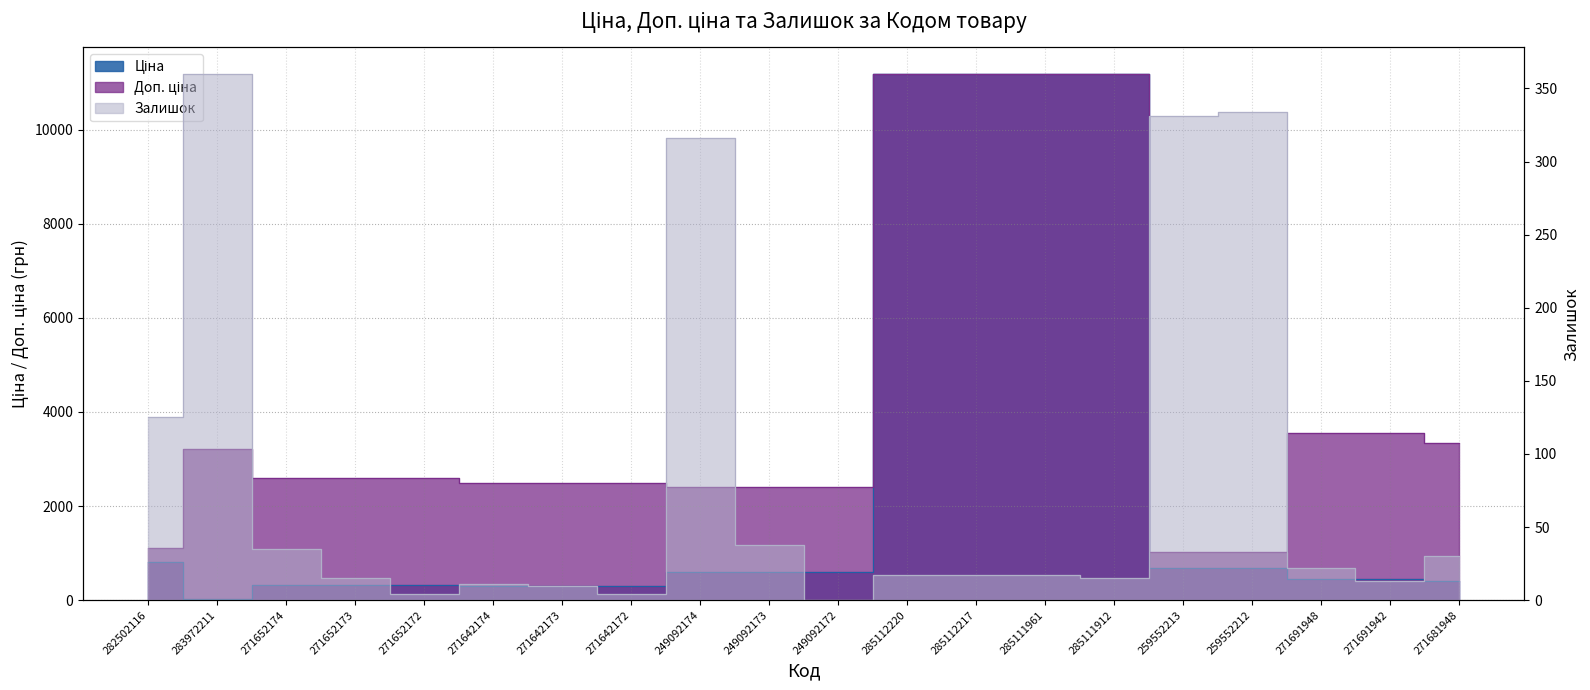

Count the number of data series in this chart.

3